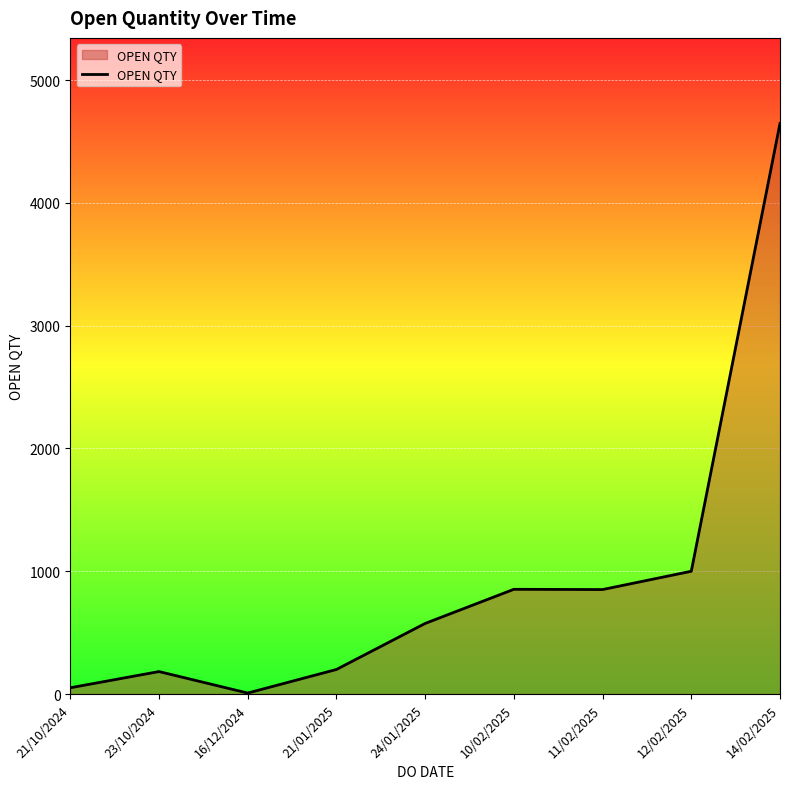

Is it true that the value at 14/02/2025 is 4647?

True